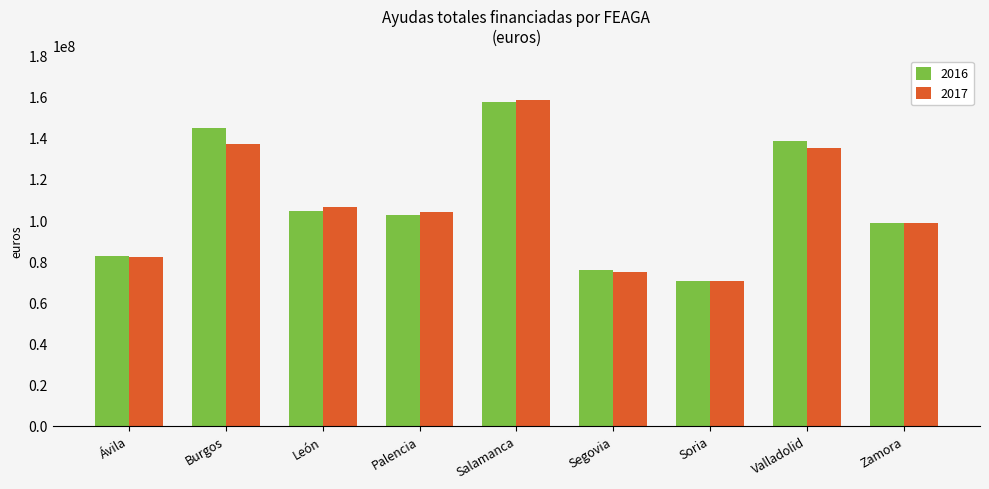

Are the bars horizontal?

No